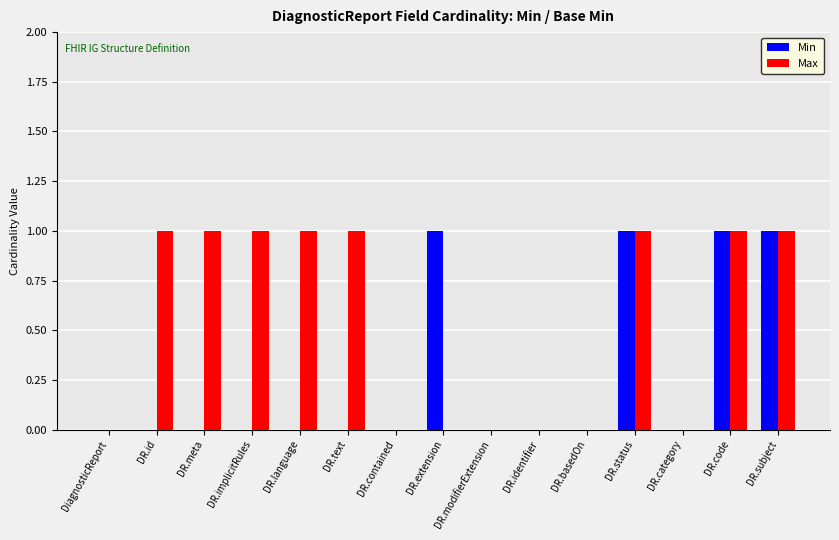

Reading left to right, transcribe all the data shown in this chart.

Min: 0	0	0	0	0	0	0	1	0	0	0	1	0	1	1
Max: 0	1	1	1	1	1	0	0	0	0	0	1	0	1	1